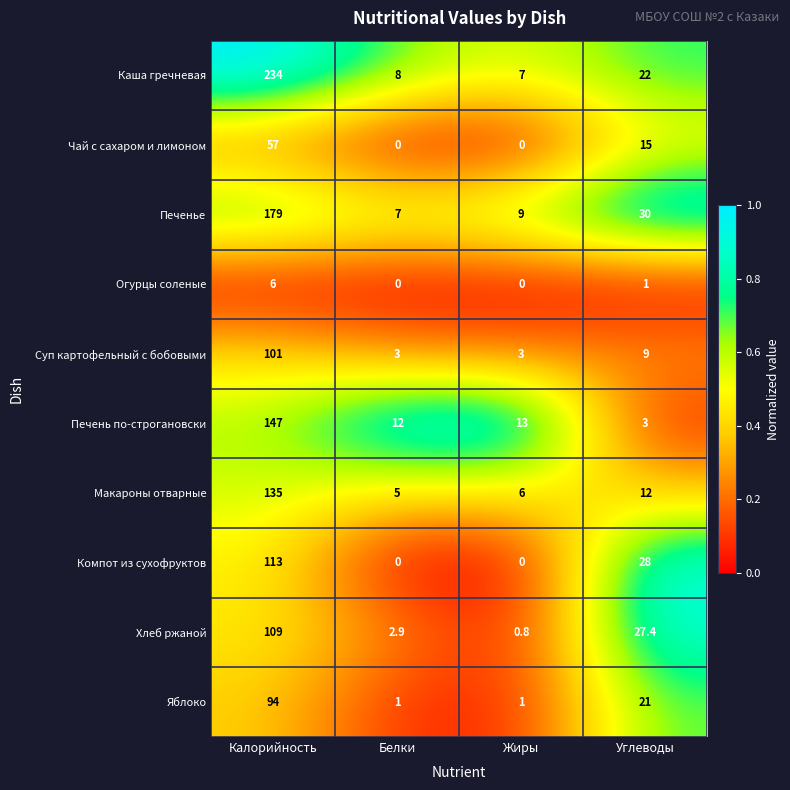

What is the maximum value shown in the chart?

234.0